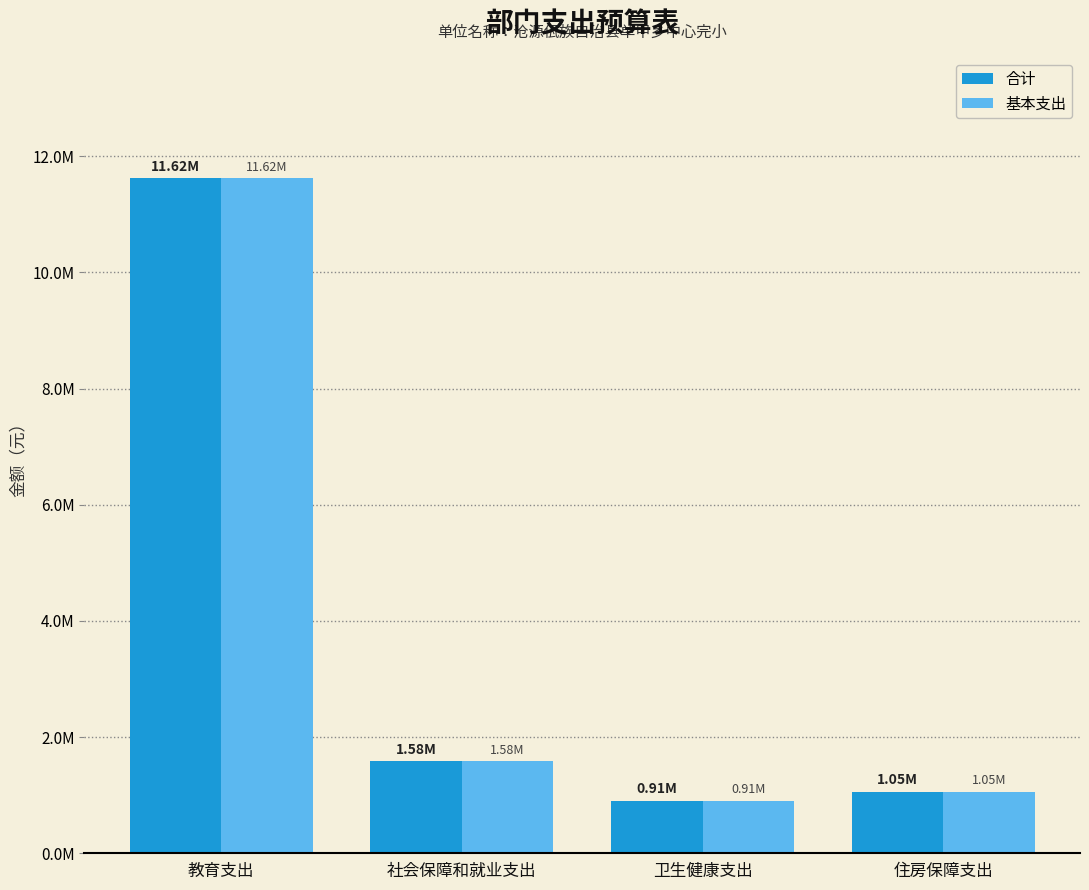

What is the highest value of the 基本支出 series?

11615713.7